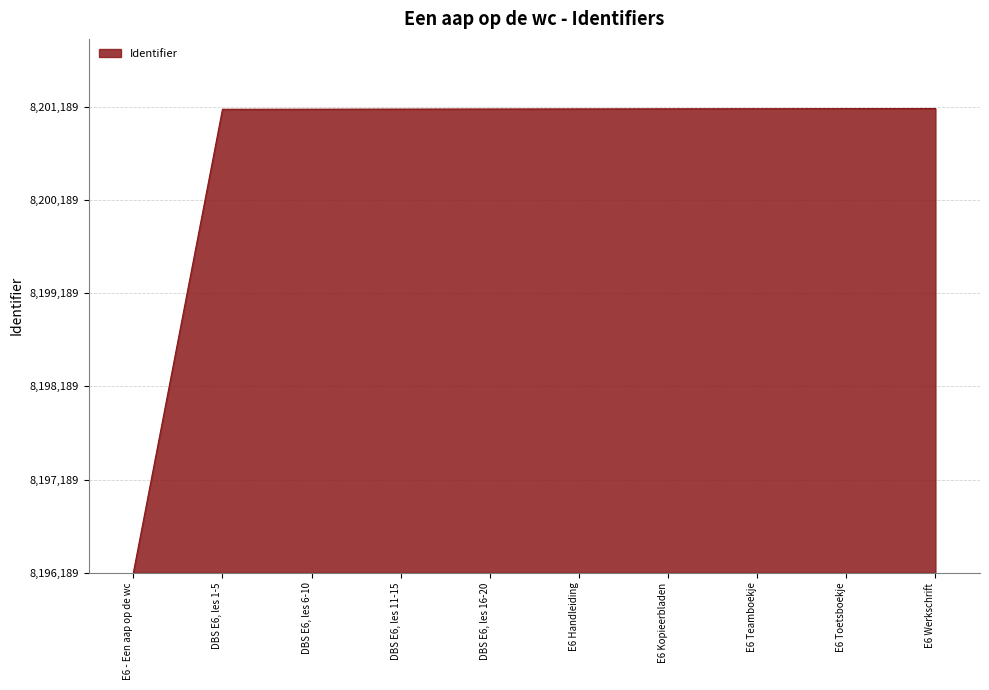

List the labels in order of value, smallest first.

E6 - Een aap op de wc, DBS E6, les 1-5, DBS E6, les 6-10, DBS E6, les 11-15, DBS E6, les 16-20, E6 Handleiding, E6 Kopieerbladen, E6 Teamboekje, E6 Toetsboekje, E6 Werkschrift